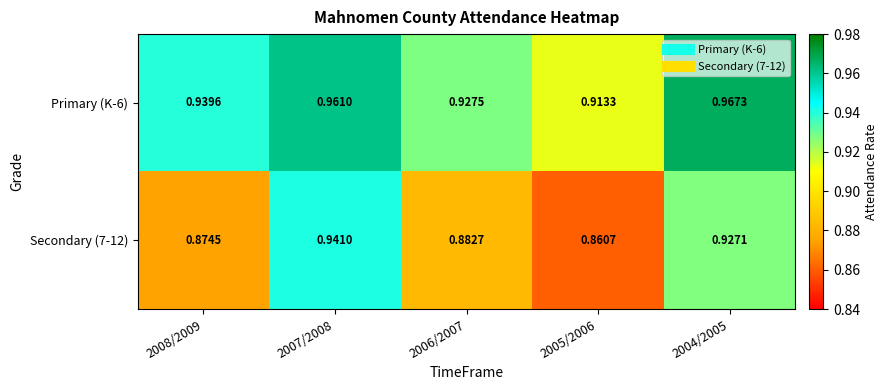

Is the value of Primary (K-6) at 2007/2008 greater than the value of Secondary (7-12) at 2006/2007?

Yes